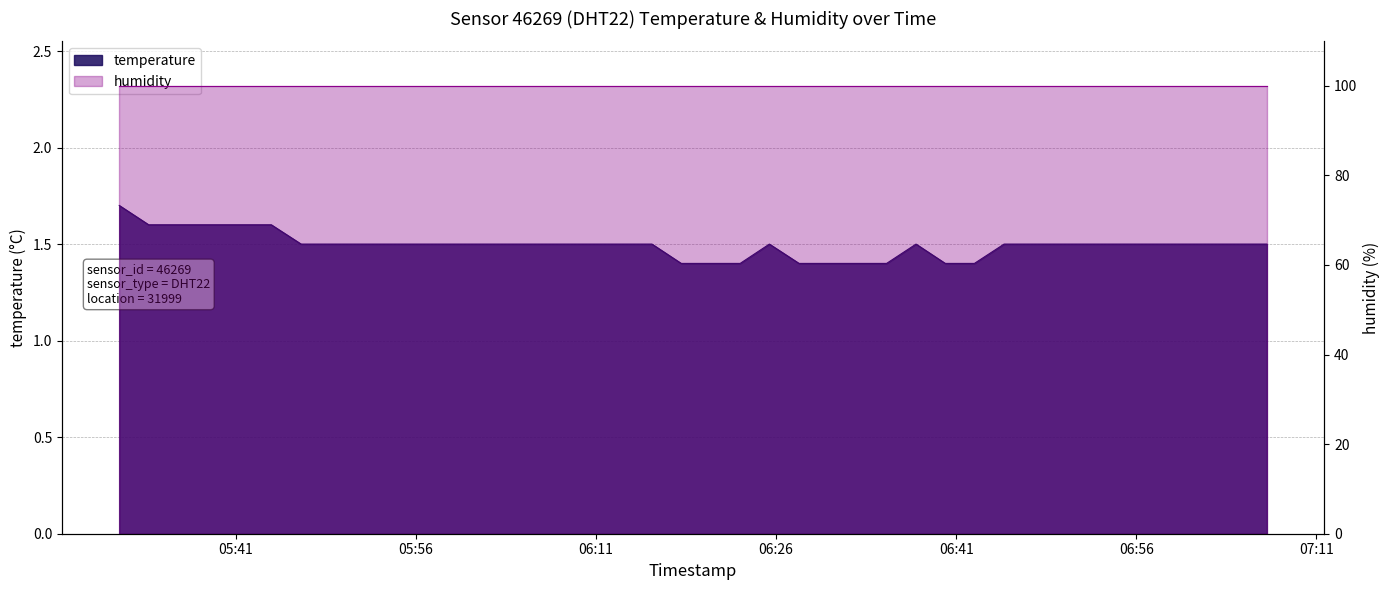

Which category has the lowest value across all series?

2022-11-15T06:18:05